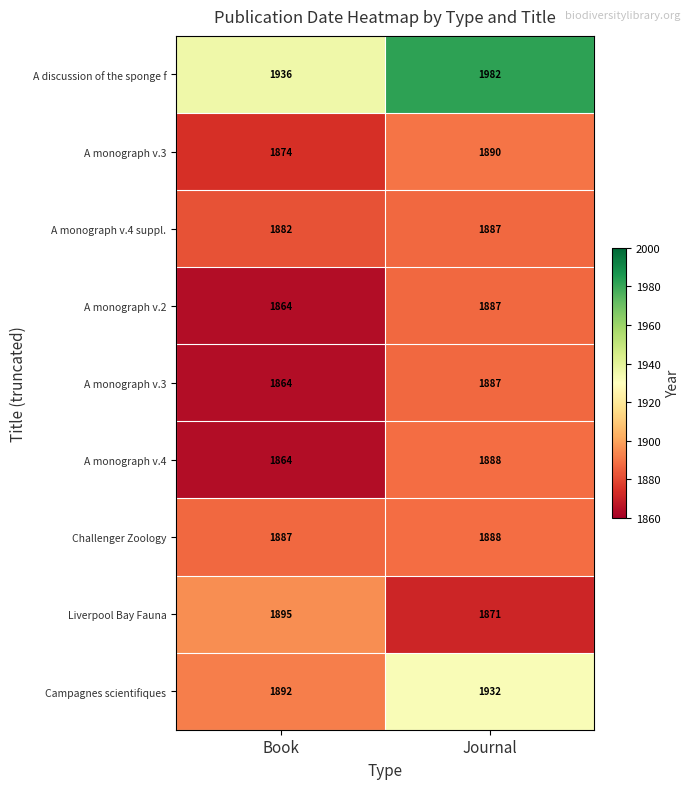

What is the minimum value shown in the chart?

1864